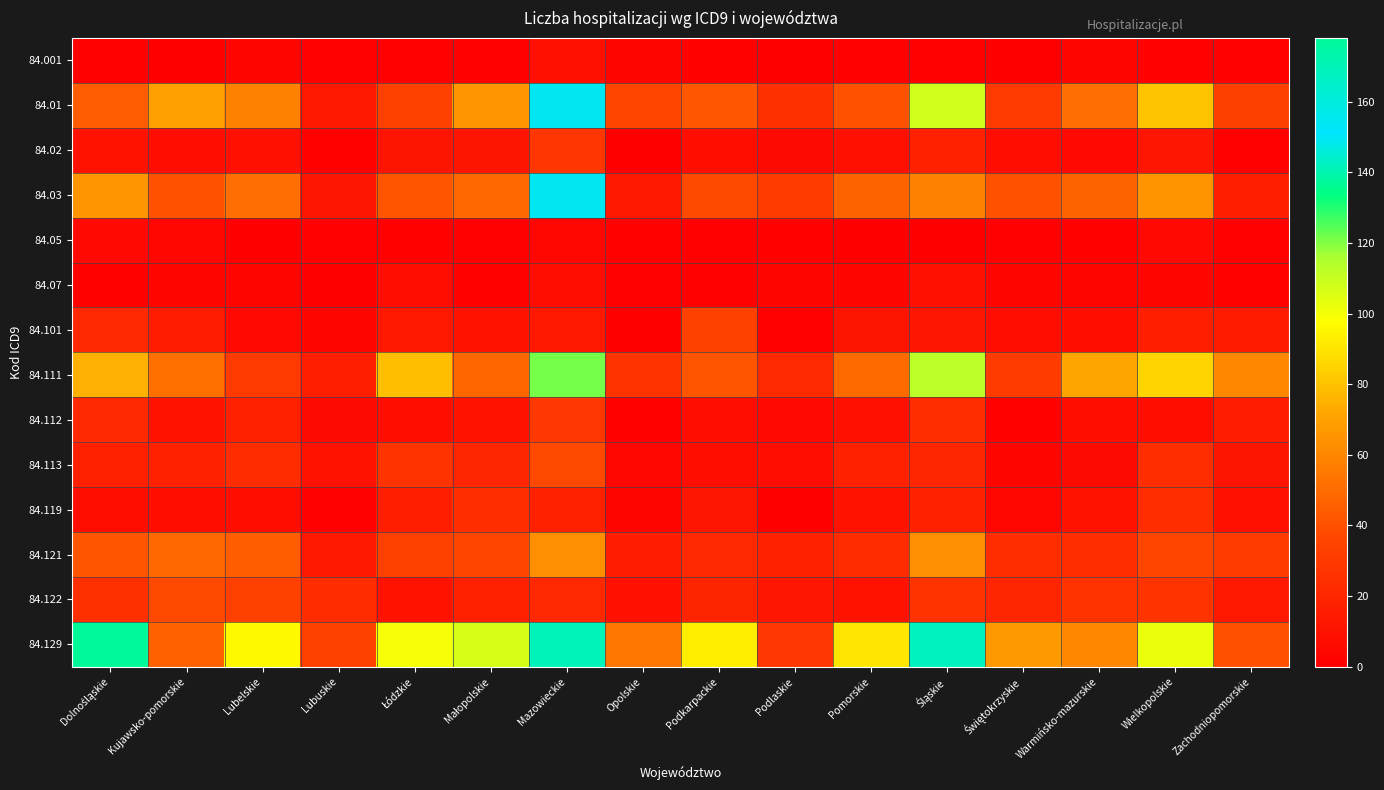

Reading left to right, what are all the values shown in this chart?

84.001: Dolnośląskie=1	Kujawsko-pomorskie=0	Lubelskie=3	Lubuskie=1	Łódzkie=1	Małopolskie=1	Mazowieckie=9	Opolskie=3	Podkarpackie=2	Podlaskie=0	Pomorskie=1	Śląskie=1	Świętokrzyskie=0	Warmińsko-mazurskie=3	Wielkopolskie=1	Zachodniopomorskie=1
84.01: Dolnośląskie=44	Kujawsko-pomorskie=69	Lubelskie=58	Lubuskie=13	Łódzkie=34	Małopolskie=66	Mazowieckie=155	Opolskie=36	Podkarpackie=43	Podlaskie=25	Pomorskie=41	Śląskie=108	Świętokrzyskie=30	Warmińsko-mazurskie=51	Wielkopolskie=80	Zachodniopomorskie=33
84.02: Dolnośląskie=10	Kujawsko-pomorskie=7	Lubelskie=9	Lubuskie=2	Łódzkie=11	Małopolskie=11	Mazowieckie=28	Opolskie=0	Podkarpackie=8	Podlaskie=6	Pomorskie=9	Śląskie=17	Świętokrzyskie=7	Warmińsko-mazurskie=5	Wielkopolskie=12	Zachodniopomorskie=1
84.03: Dolnośląskie=66	Kujawsko-pomorskie=41	Lubelskie=51	Lubuskie=12	Łódzkie=42	Małopolskie=49	Mazowieckie=155	Opolskie=13	Podkarpackie=37	Podlaskie=31	Pomorskie=47	Śląskie=58	Świętokrzyskie=41	Warmińsko-mazurskie=47	Wielkopolskie=65	Zachodniopomorskie=16
84.05: Dolnośląskie=5	Kujawsko-pomorskie=4	Lubelskie=0	Lubuskie=1	Łódzkie=2	Małopolskie=1	Mazowieckie=4	Opolskie=2	Podkarpackie=1	Podlaskie=2	Pomorskie=0	Śląskie=0	Świętokrzyskie=1	Warmińsko-mazurskie=2	Wielkopolskie=5	Zachodniopomorskie=1
84.07: Dolnośląskie=2	Kujawsko-pomorskie=3	Lubelskie=3	Lubuskie=0	Łódzkie=7	Małopolskie=2	Mazowieckie=7	Opolskie=1	Podkarpackie=1	Podlaskie=3	Pomorskie=3	Śląskie=9	Świętokrzyskie=3	Warmińsko-mazurskie=3	Wielkopolskie=3	Zachodniopomorskie=2
84.101: Dolnośląskie=21	Kujawsko-pomorskie=15	Lubelskie=5	Lubuskie=3	Łódzkie=13	Małopolskie=10	Mazowieckie=13	Opolskie=0	Podkarpackie=34	Podlaskie=1	Pomorskie=11	Śląskie=12	Świętokrzyskie=7	Warmińsko-mazurskie=8	Wielkopolskie=16	Zachodniopomorskie=14
84.111: Dolnośląskie=75	Kujawsko-pomorskie=52	Lubelskie=30	Lubuskie=16	Łódzkie=79	Małopolskie=48	Mazowieckie=121	Opolskie=27	Podkarpackie=42	Podlaskie=22	Pomorskie=50	Śląskie=112	Świętokrzyskie=31	Warmińsko-mazurskie=71	Wielkopolskie=85	Zachodniopomorskie=61
84.112: Dolnośląskie=21	Kujawsko-pomorskie=10	Lubelskie=17	Lubuskie=6	Łódzkie=8	Małopolskie=10	Mazowieckie=29	Opolskie=2	Podkarpackie=7	Podlaskie=5	Pomorskie=9	Śląskie=24	Świętokrzyskie=2	Warmińsko-mazurskie=8	Wielkopolskie=8	Zachodniopomorskie=15
84.113: Dolnośląskie=17	Kujawsko-pomorskie=18	Lubelskie=23	Lubuskie=10	Łódzkie=27	Małopolskie=20	Mazowieckie=37	Opolskie=4	Podkarpackie=8	Podlaskie=7	Pomorskie=18	Śląskie=20	Świętokrzyskie=3	Warmińsko-mazurskie=6	Wielkopolskie=24	Zachodniopomorskie=11
84.119: Dolnośląskie=8	Kujawsko-pomorskie=8	Lubelskie=8	Lubuskie=1	Łódzkie=16	Małopolskie=24	Mazowieckie=18	Opolskie=3	Podkarpackie=12	Podlaskie=0	Pomorskie=10	Śląskie=18	Świętokrzyskie=4	Warmińsko-mazurskie=10	Wielkopolskie=24	Zachodniopomorskie=9
84.121: Dolnośląskie=42	Kujawsko-pomorskie=49	Lubelskie=45	Lubuskie=13	Łódzkie=34	Małopolskie=36	Mazowieckie=63	Opolskie=15	Podkarpackie=21	Podlaskie=18	Pomorskie=23	Śląskie=63	Świętokrzyskie=24	Warmińsko-mazurskie=24	Wielkopolskie=36	Zachodniopomorskie=31
84.122: Dolnośląskie=25	Kujawsko-pomorskie=37	Lubelskie=34	Lubuskie=23	Łódzkie=10	Małopolskie=17	Mazowieckie=21	Opolskie=9	Podkarpackie=19	Podlaskie=12	Pomorskie=10	Śląskie=27	Świętokrzyskie=20	Warmińsko-mazurskie=27	Wielkopolskie=27	Zachodniopomorskie=13
84.129: Dolnośląskie=178	Kujawsko-pomorskie=46	Lubelskie=96	Lubuskie=34	Łódzkie=100	Małopolskie=107	Mazowieckie=169	Opolskie=54	Podkarpackie=93	Podlaskie=29	Pomorskie=91	Śląskie=142	Świętokrzyskie=67	Warmińsko-mazurskie=61	Wielkopolskie=102	Zachodniopomorskie=40